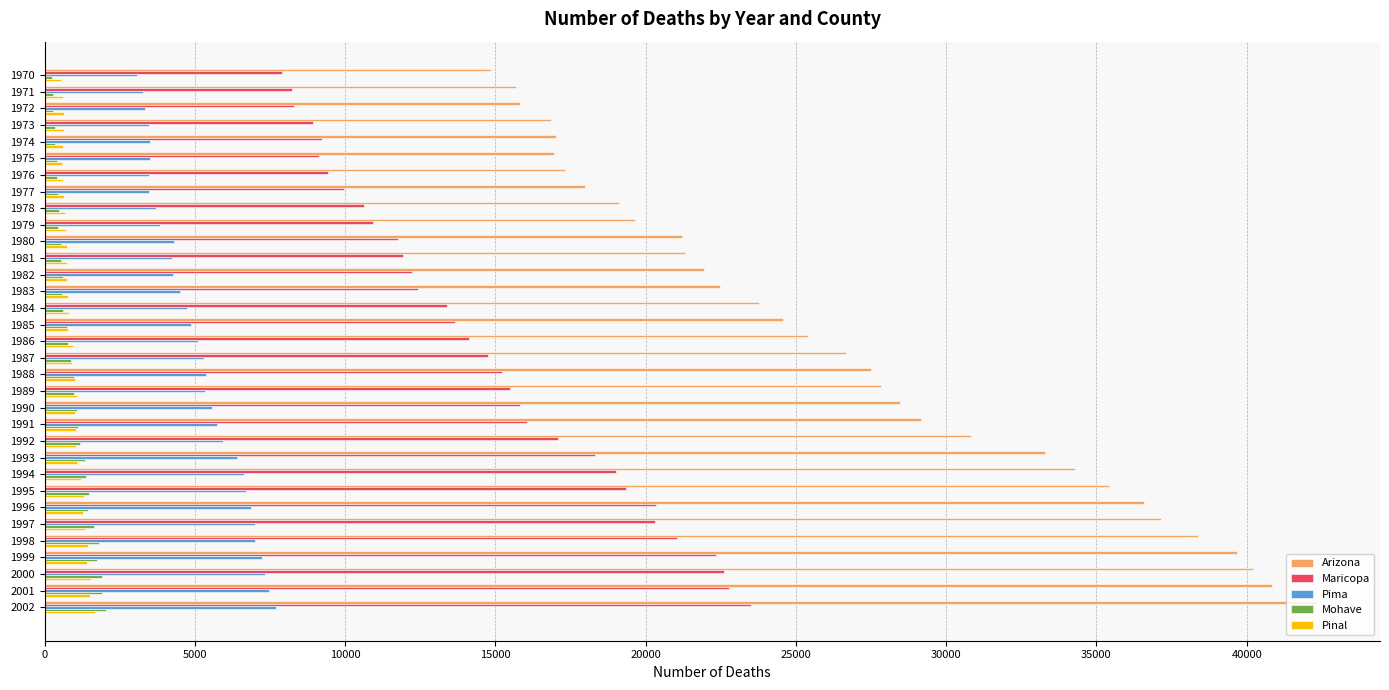

Which series has the largest total across all categories?

Arizona